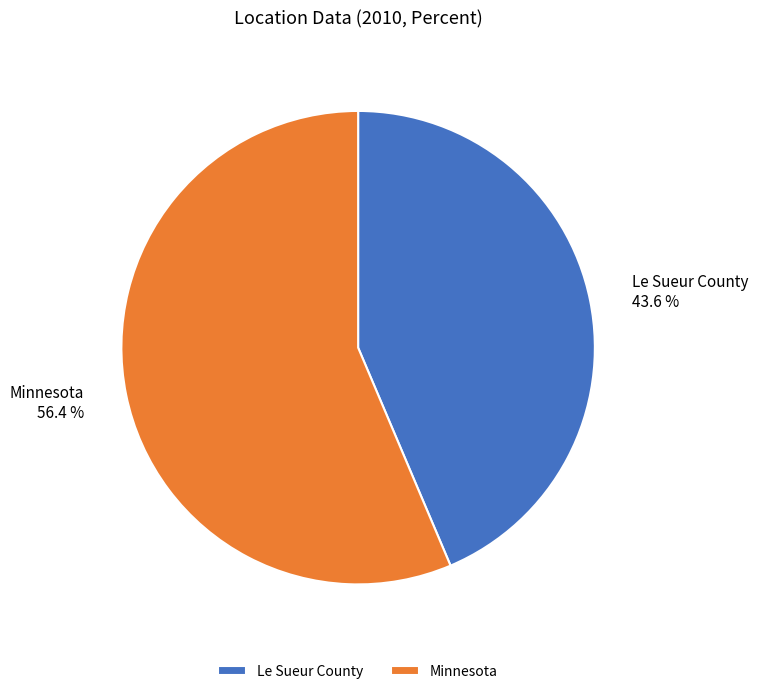

How many slices are in this pie chart?

2